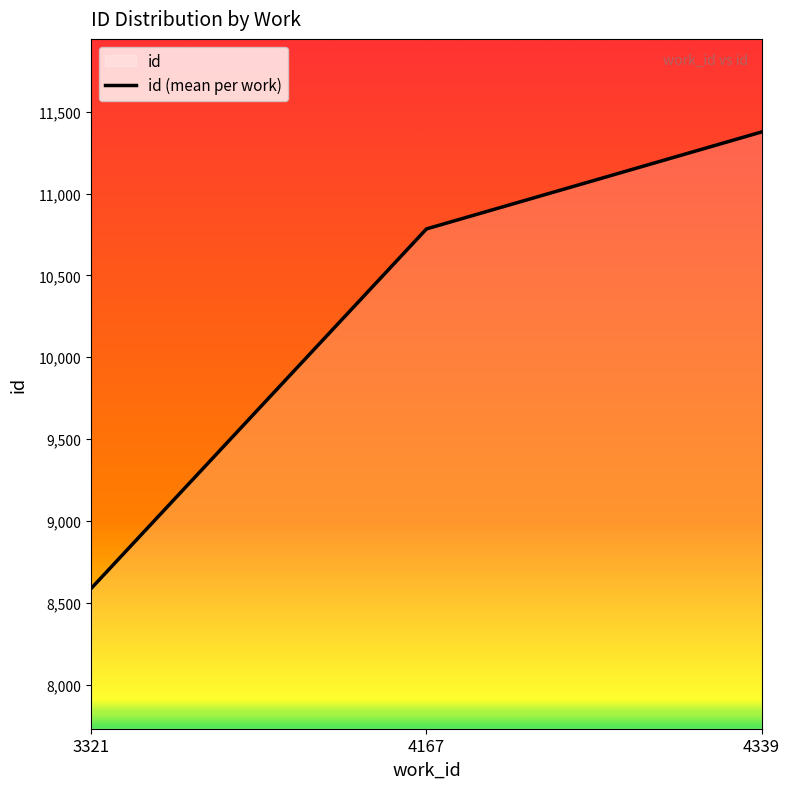

What is the greatest value displayed?

11375.8